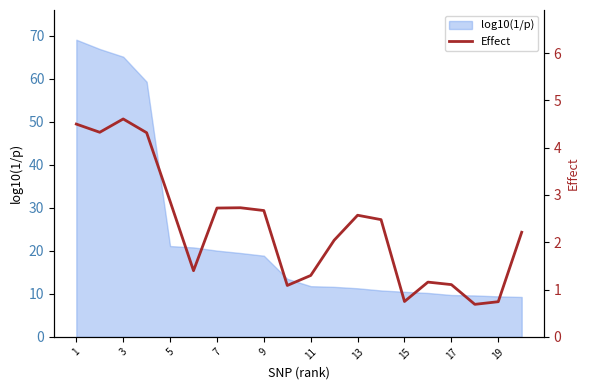

Where does the data first go above 2?

1